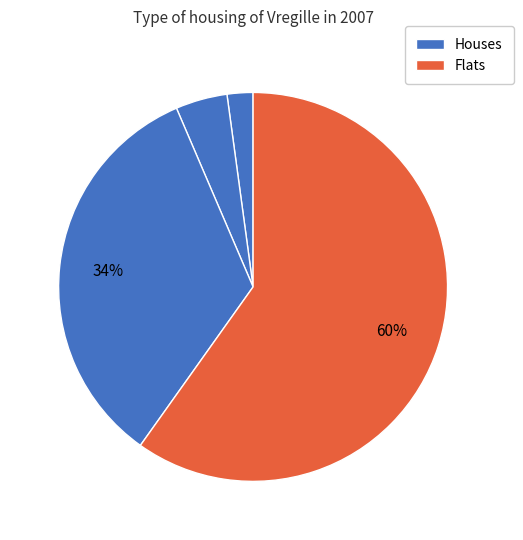

How many slices are in this pie chart?

4